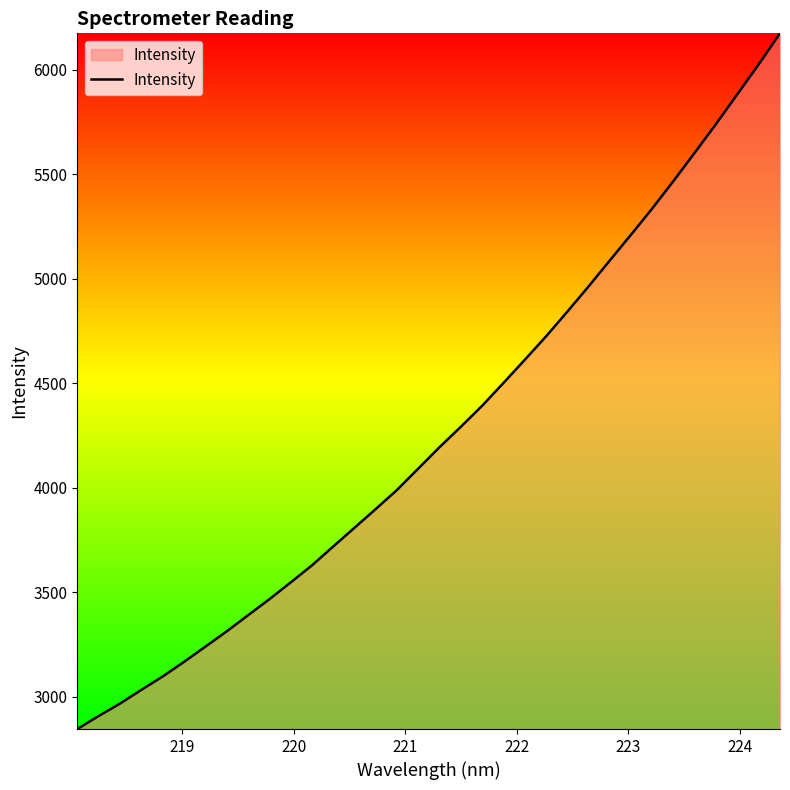

What is the greatest value displayed?

6174.9